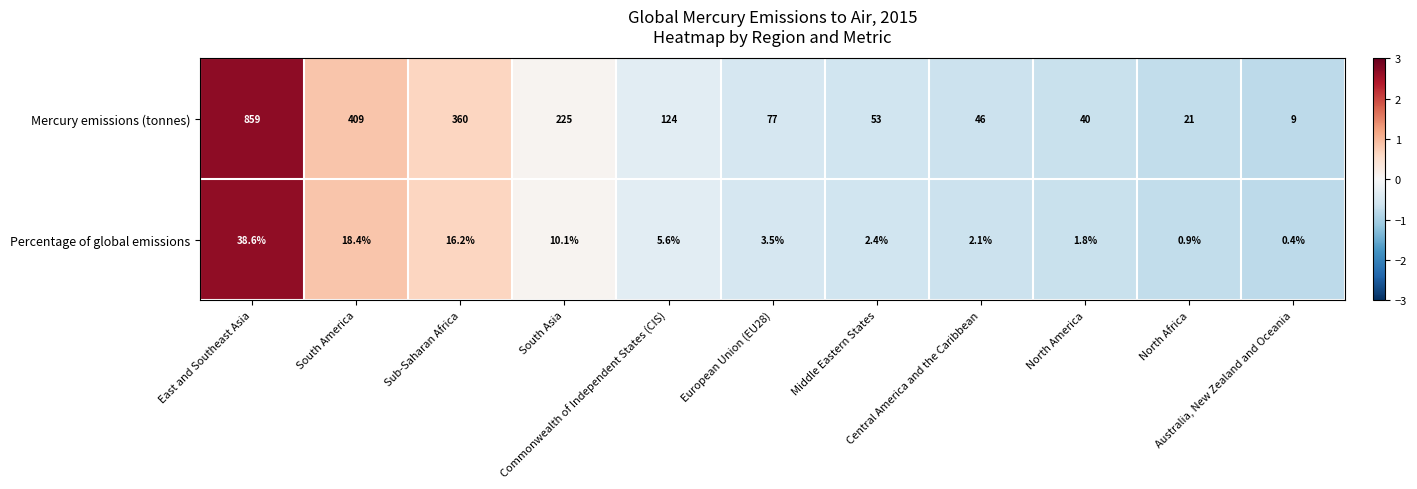

List the series in order of their peak value, highest first.

Mercury emissions (tonnes), Percentage of global emissions